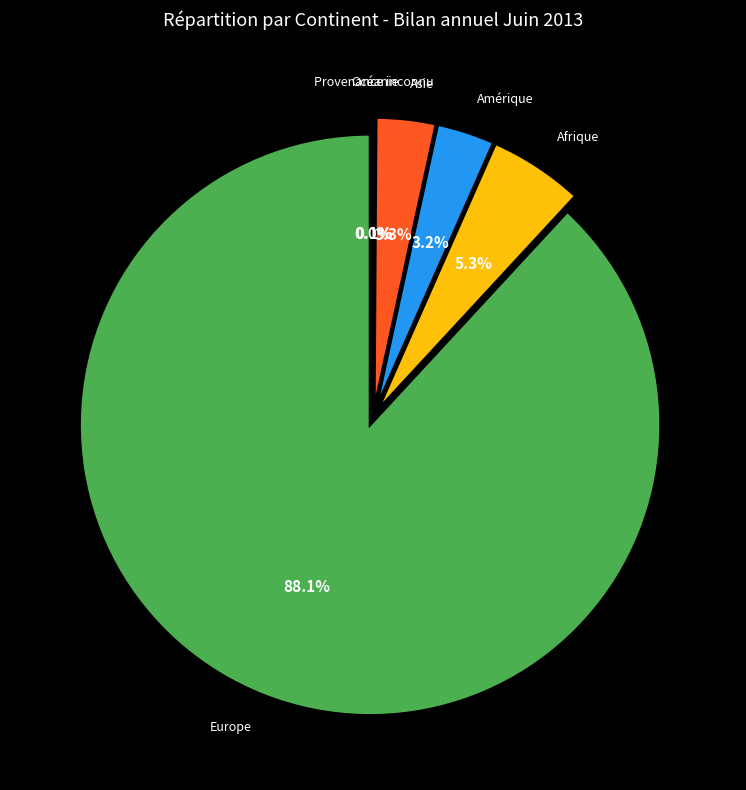

To the nearest percent, what is the difference between the Océanie and Asie slice percentages?

3%